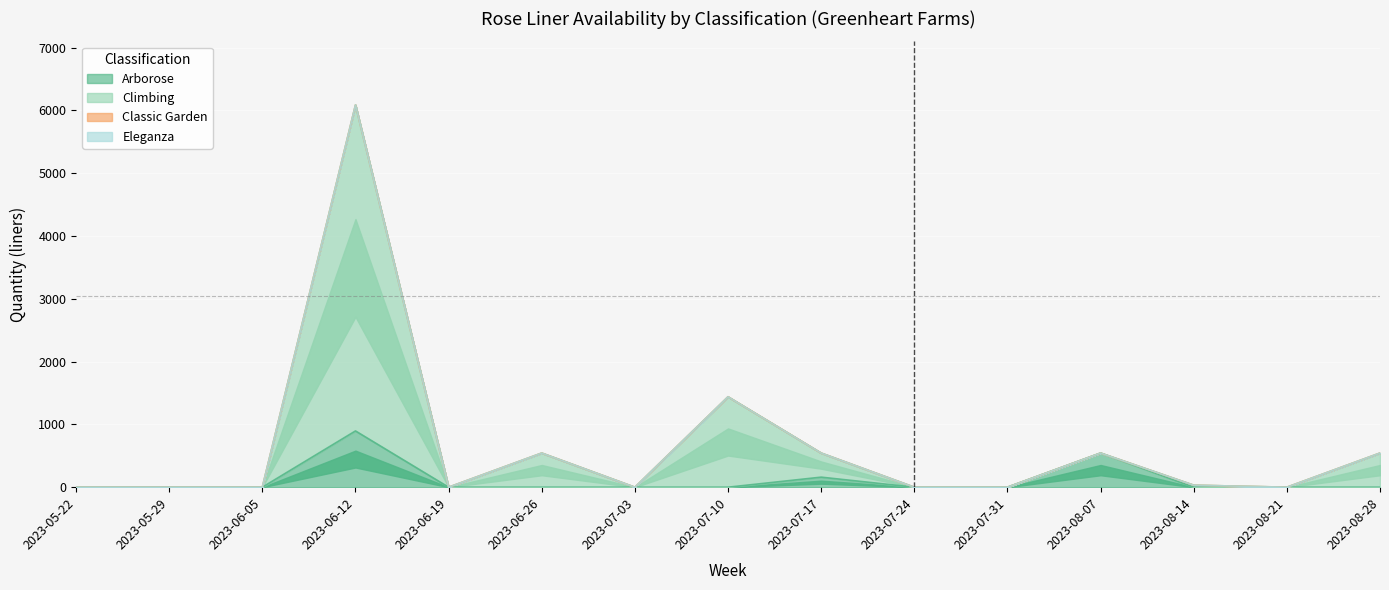

Which series has the largest range (max minus min)?

Climbing